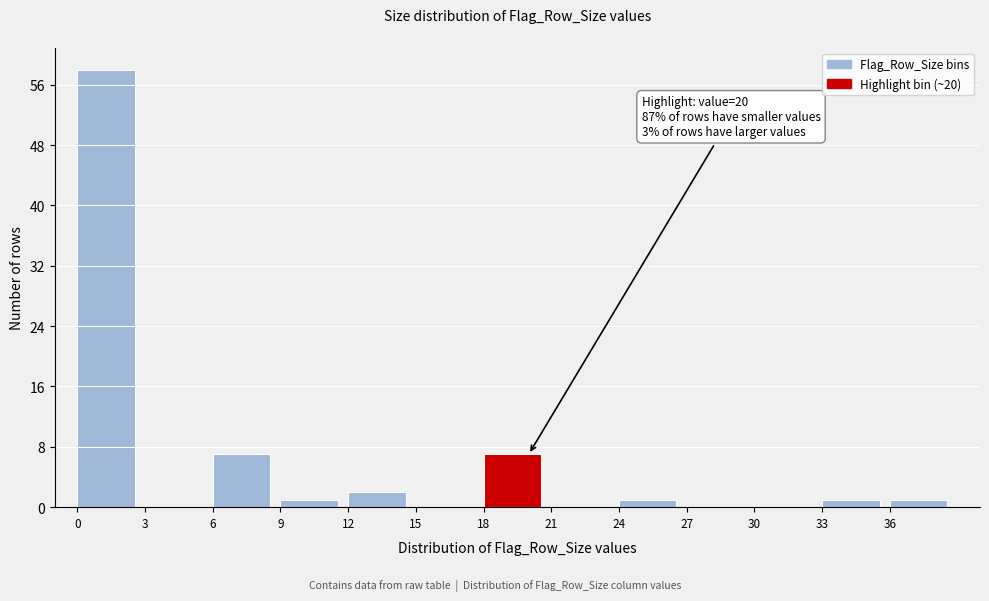

Over which range of the x-axis is the bar tallest?

0 to 3